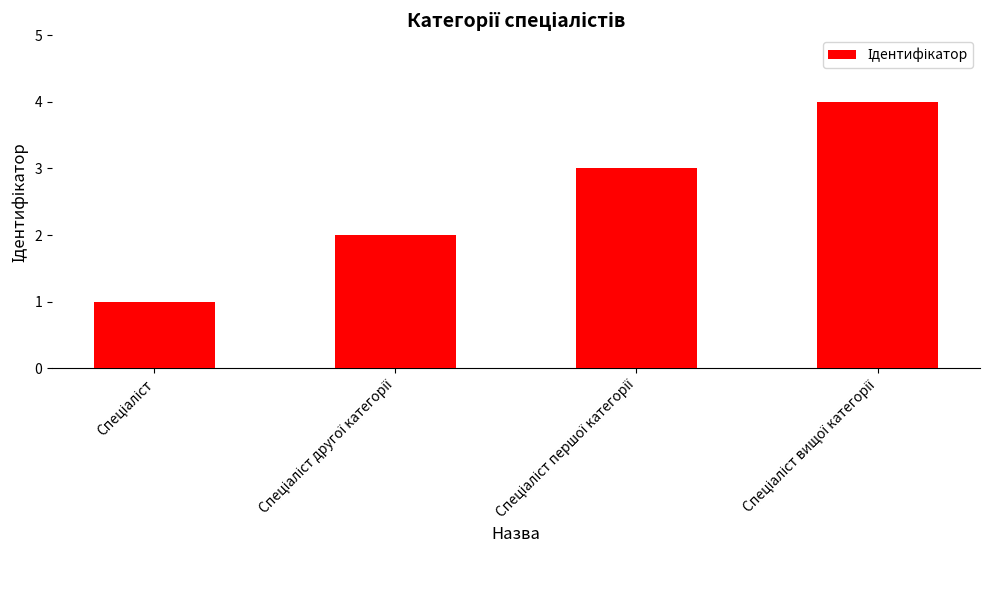

What is the maximum value shown in the chart?

4